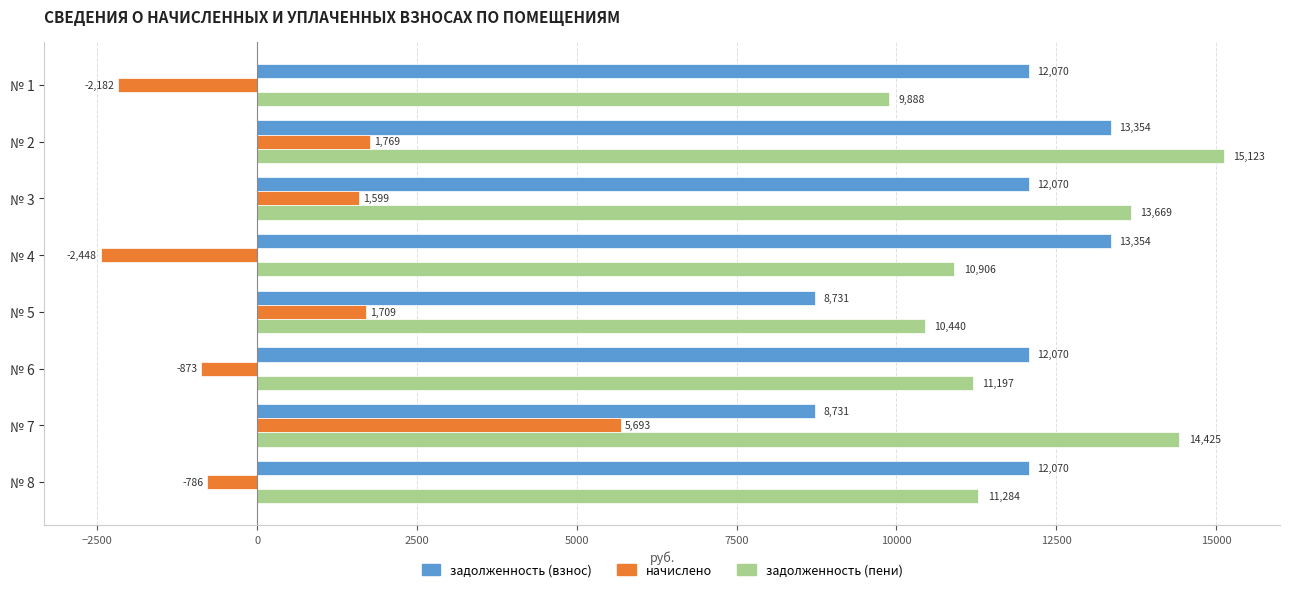

Which series has the largest total across all categories?

задолженность (пени)